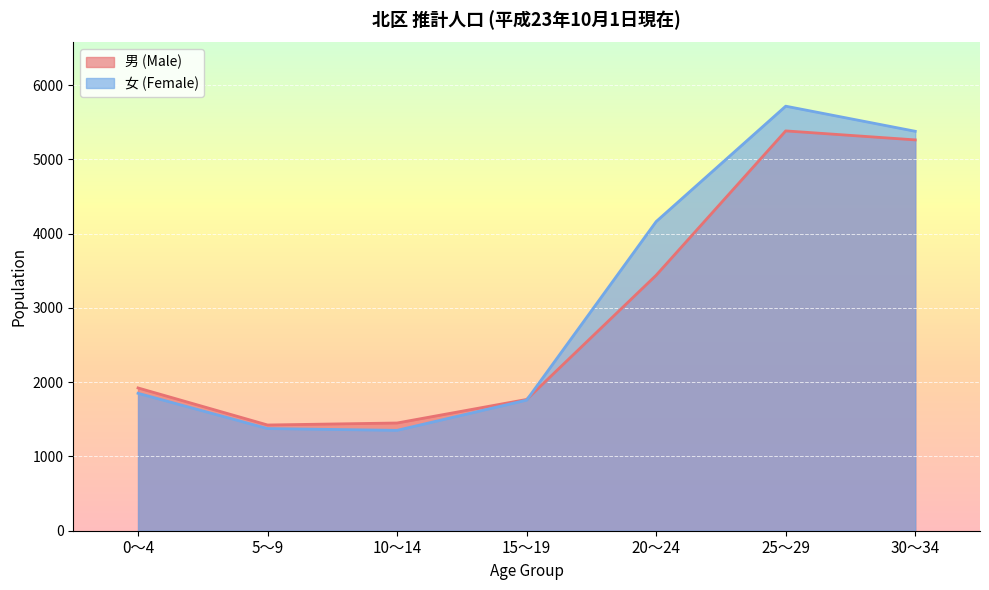

At which category is the sum across all series the highest?

25～29